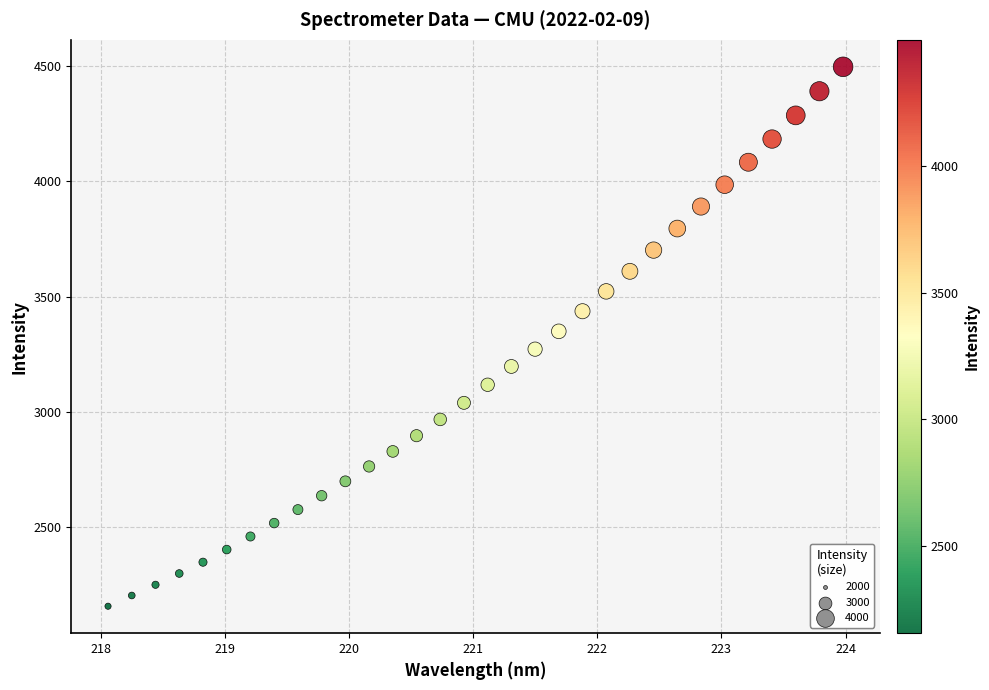

What is the range of X values (max minus min)?

5.9